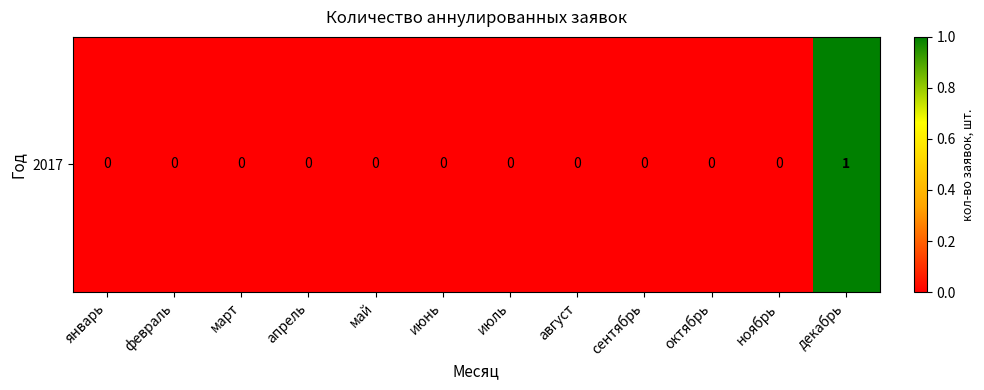

What is the change in value from май to декабрь?

+1